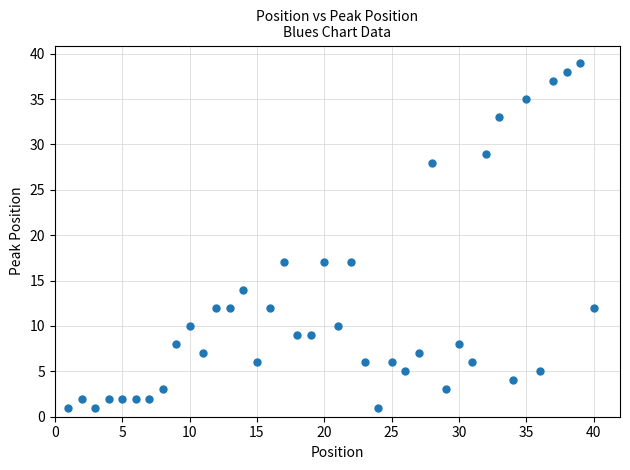

What is the range of X values (max minus min)?

39